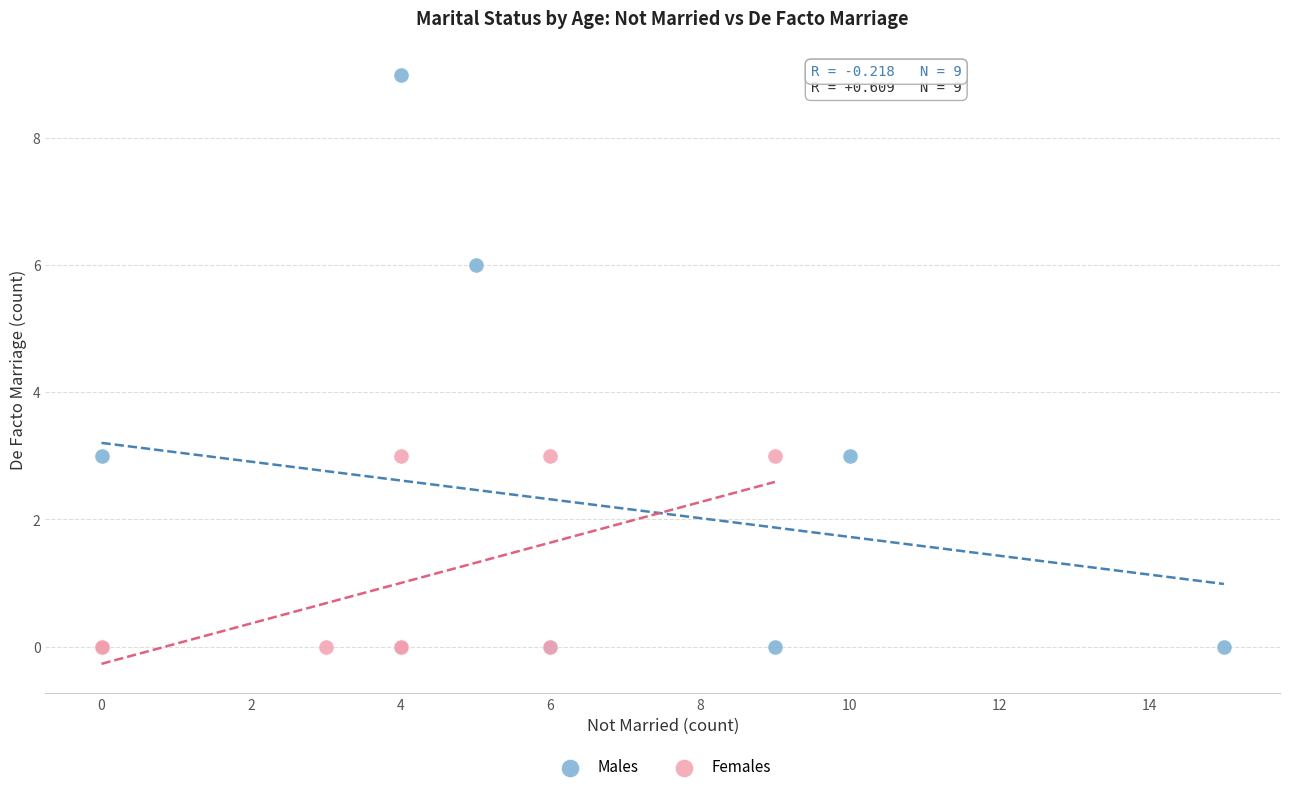

Which series has the largest Y range (max minus min)?

Males